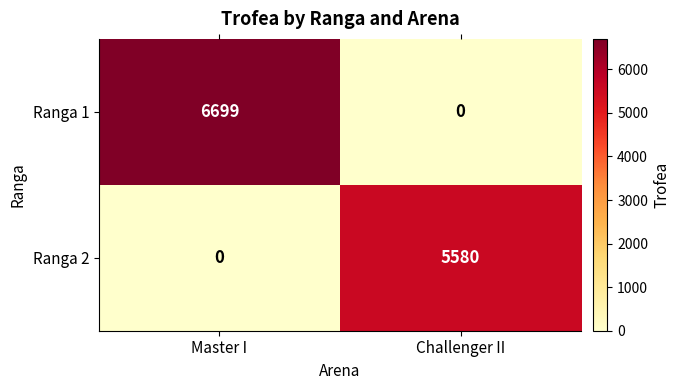

Where is Ranga 1 nearest to the value 3349?

Challenger II